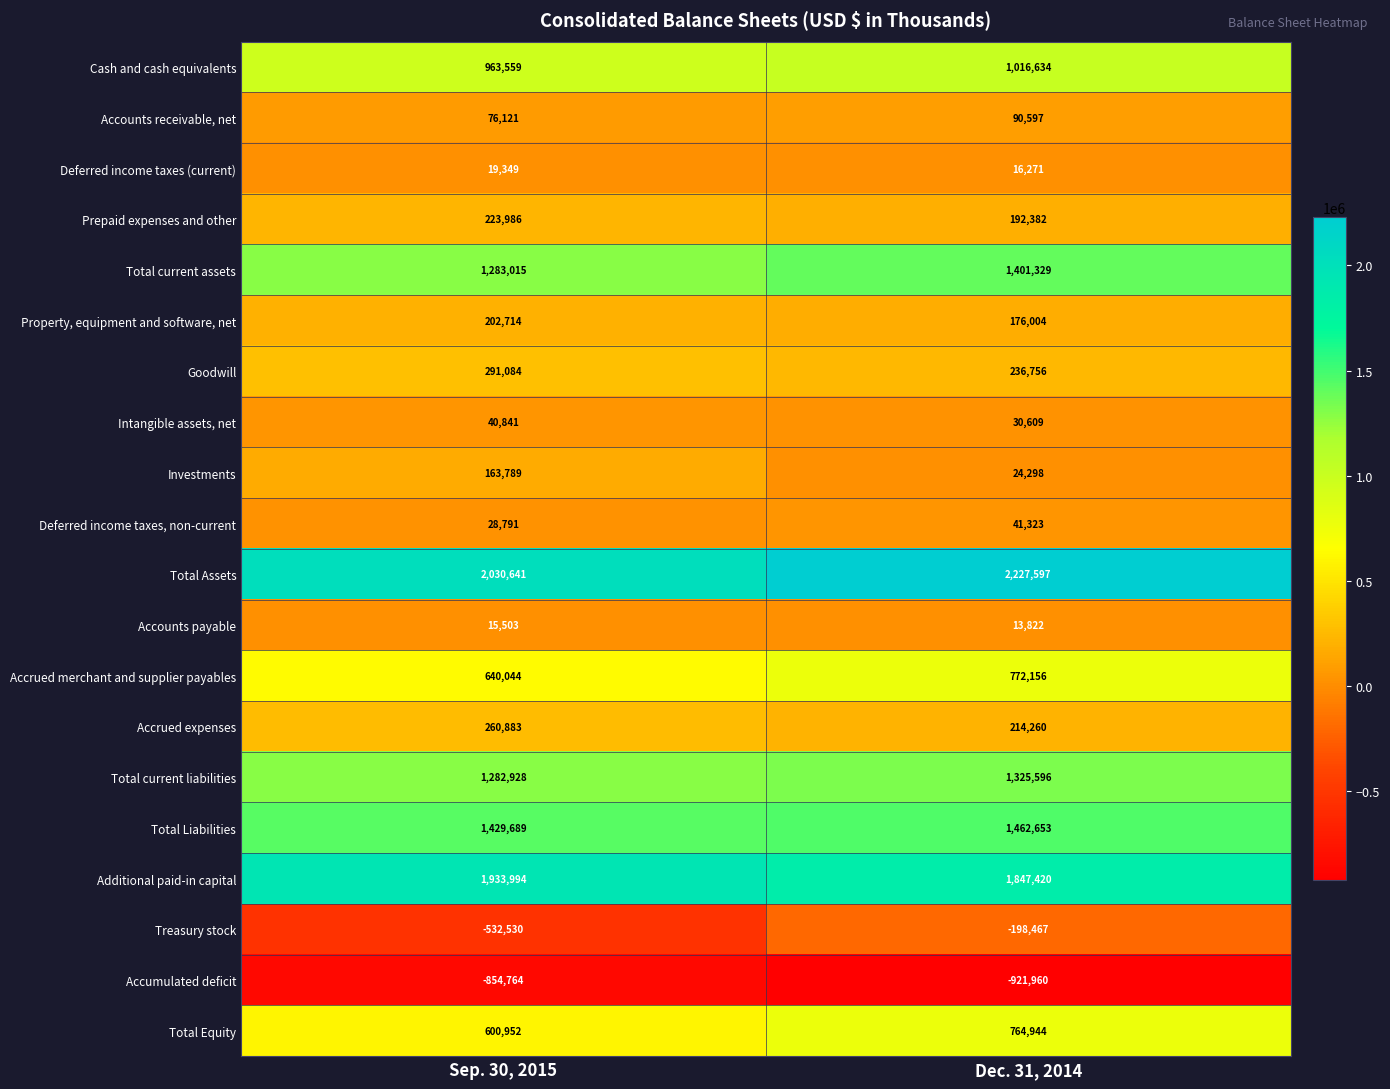

Rank the series at Dec. 31, 2014 from lowest to highest value.

Accumulated deficit, Treasury stock, Accounts payable, Deferred income taxes (current), Investments, Intangible assets, net, Deferred income taxes, non-current, Accounts receivable, net, Property, equipment and software, net, Prepaid expenses and other, Accrued expenses, Goodwill, Total Equity, Accrued merchant and supplier payables, Cash and cash equivalents, Total current liabilities, Total current assets, Total Liabilities, Additional paid-in capital, Total Assets